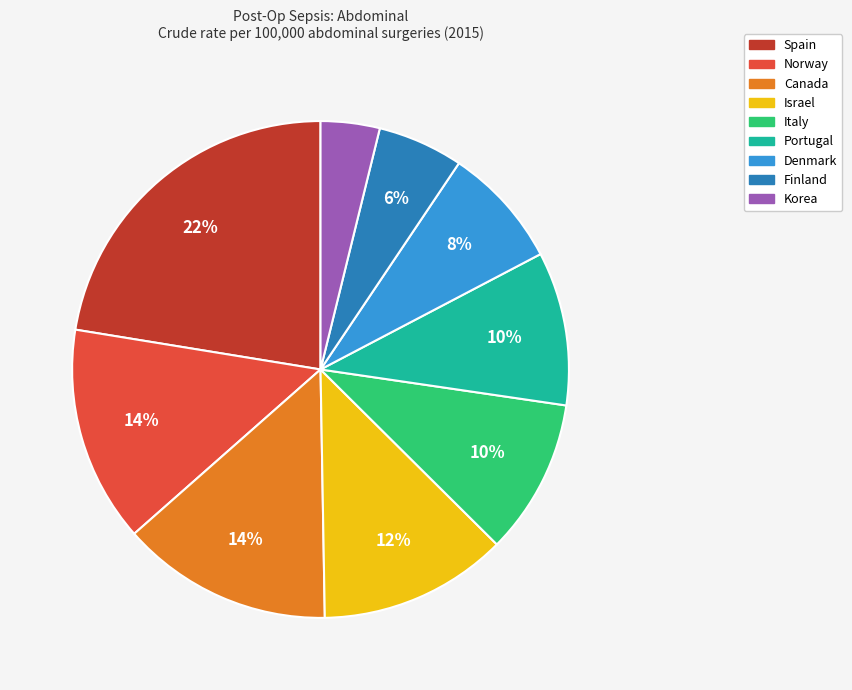

To the nearest percent, what percentage of the pie is Norway?

14%